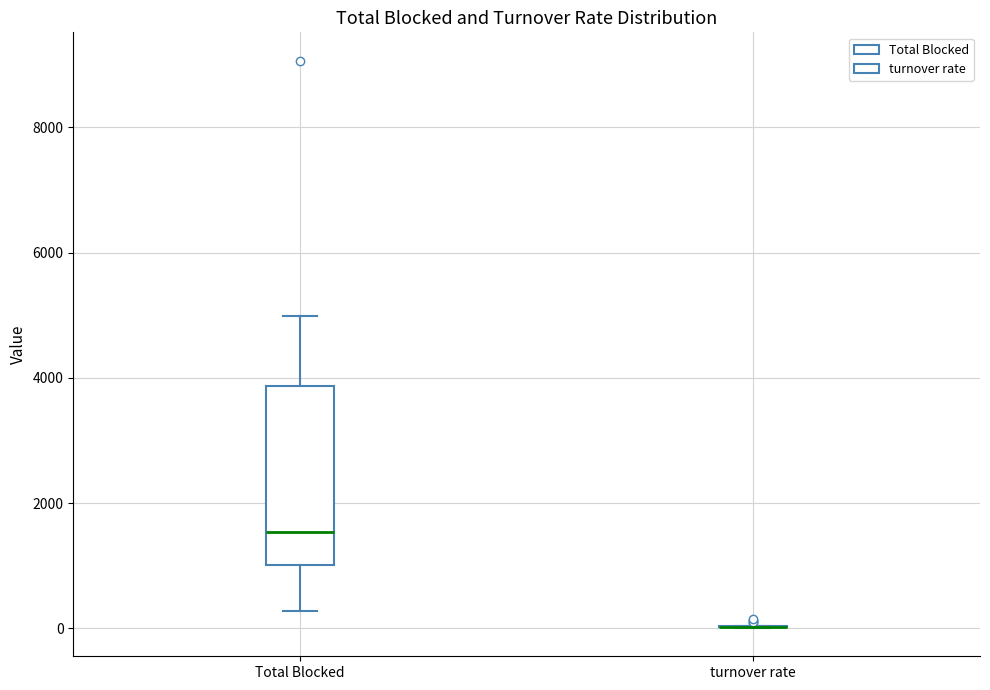

Reading left to right, transcribe this box plot: for each box, give where its median line is, the range the box spans, and where its two whiskers end, as read against the y-axis. The values are not printed on the chart, so give them approximately, as read against the axis.

Total Blocked: median 1600, box 1000 to 3800, whiskers 200 to 5000
turnover rate: box collapsed to a line at 0, whiskers 0 to 0